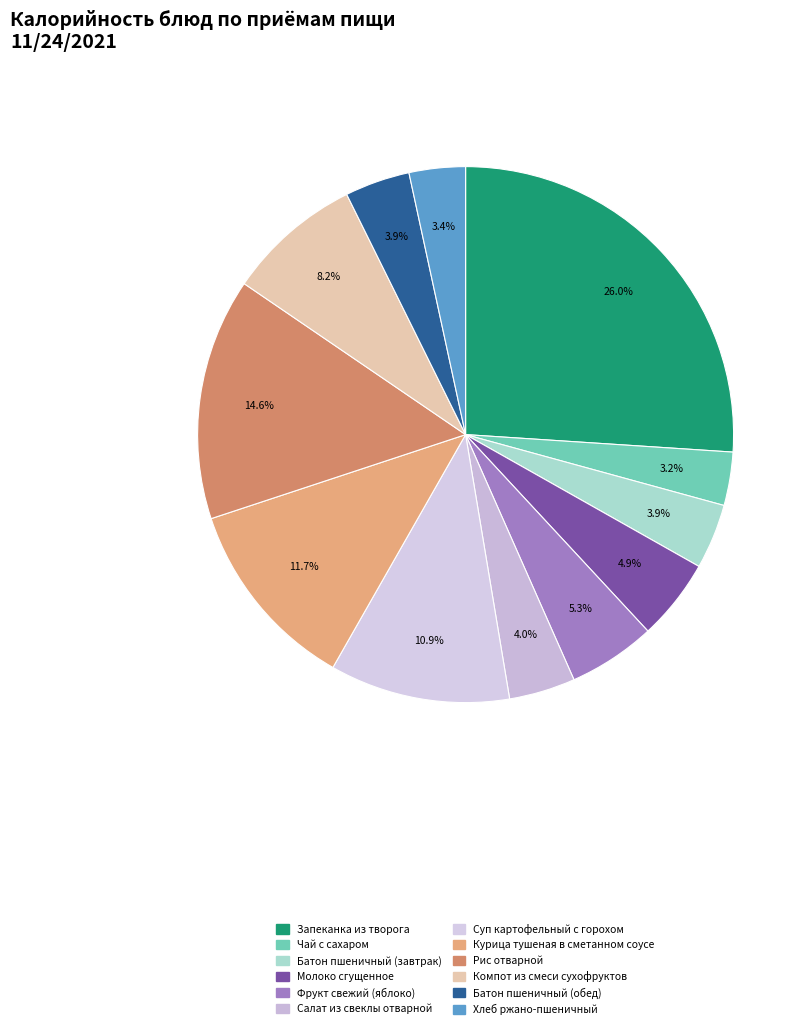

Rank the categories by value from lowest to highest.

Чай с сахаром, Хлеб ржано-пшеничный, Батон пшеничный (завтрак), Батон пшеничный (обед), Салат из свеклы отварной, Молоко сгущенное, Фрукт свежий (яблоко), Компот из смеси сухофруктов, Суп картофельный с горохом, Курица тушеная в сметанном соусе, Рис отварной, Запеканка из творога